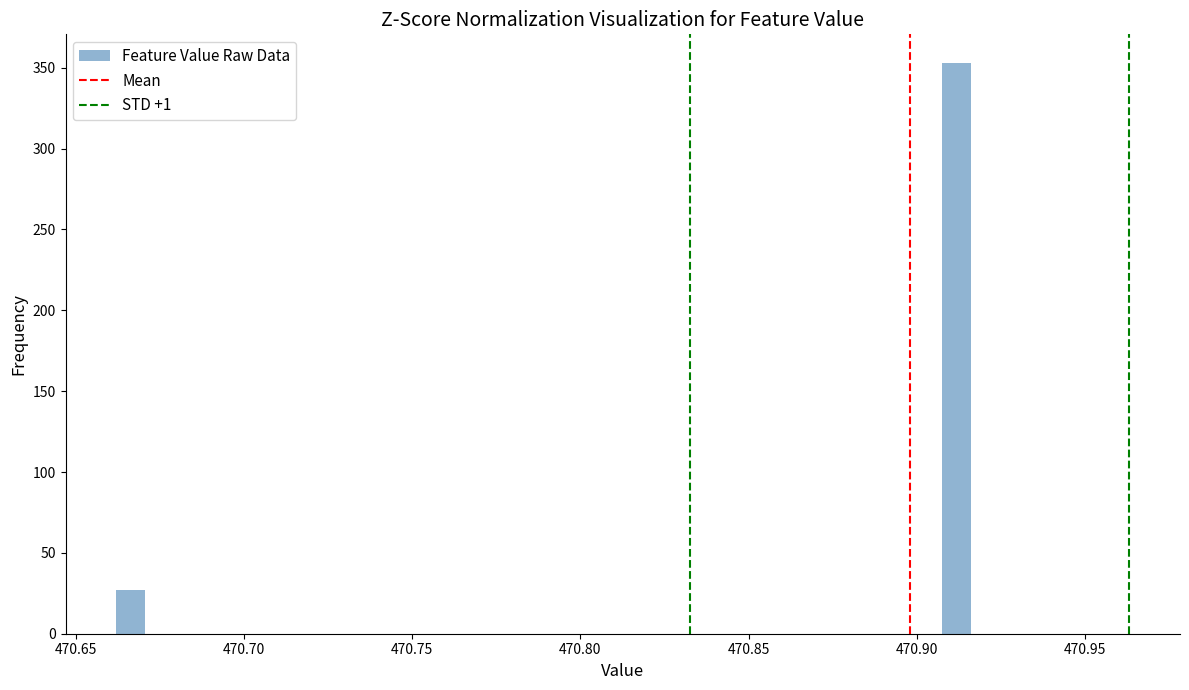

Around what value on the x-axis is the tallest bar? Give the approximate position of its centre, as read against the axis.

470.910